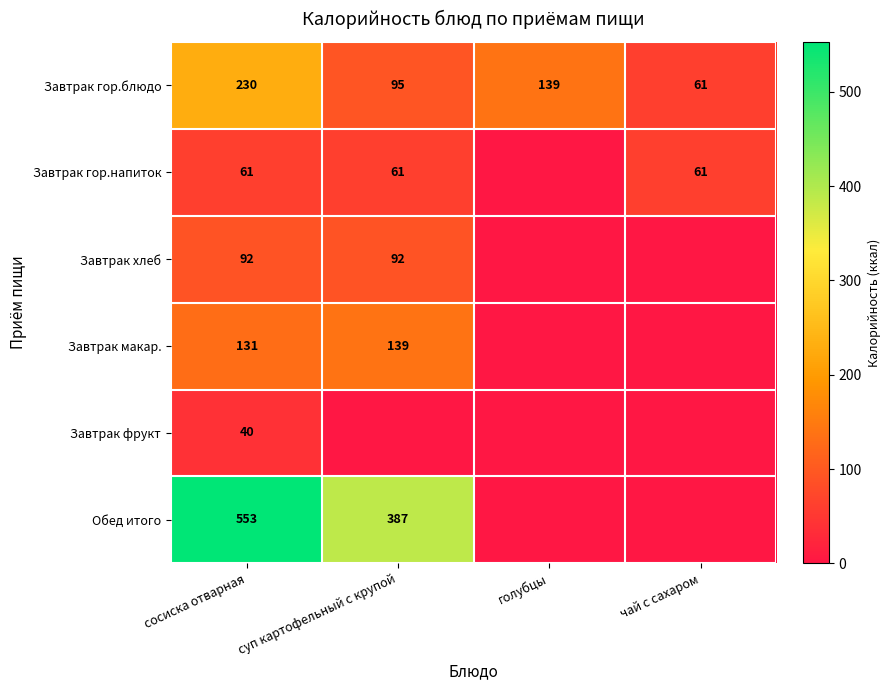

What is the total value across all series at сосиска отварная?

1107